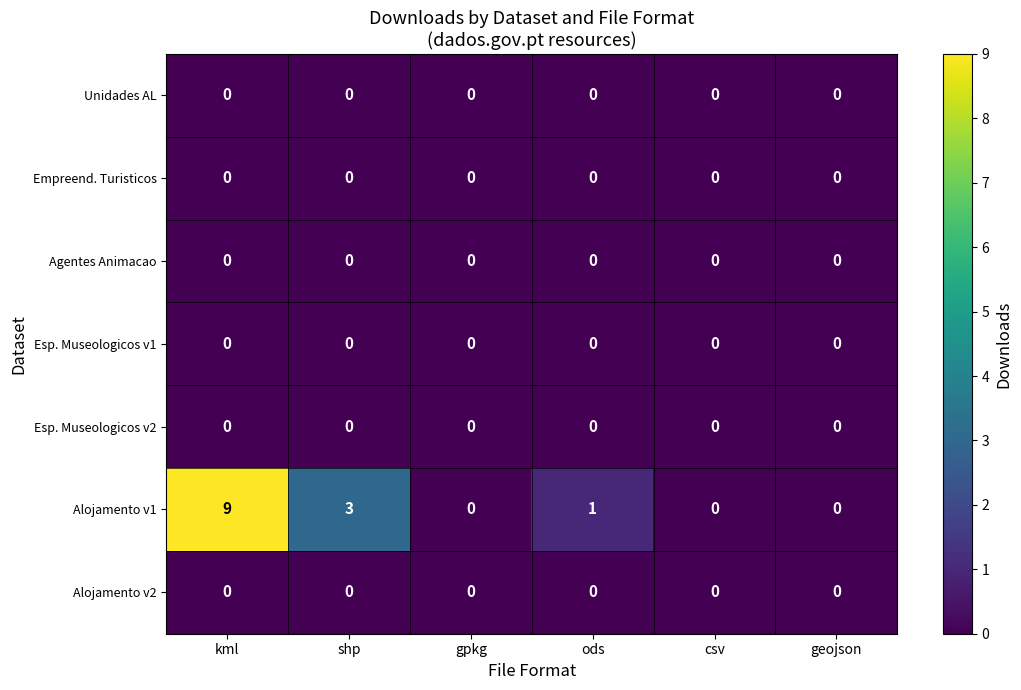

The Empreend. Turisticos series shows 0 at shp. True or false?

True